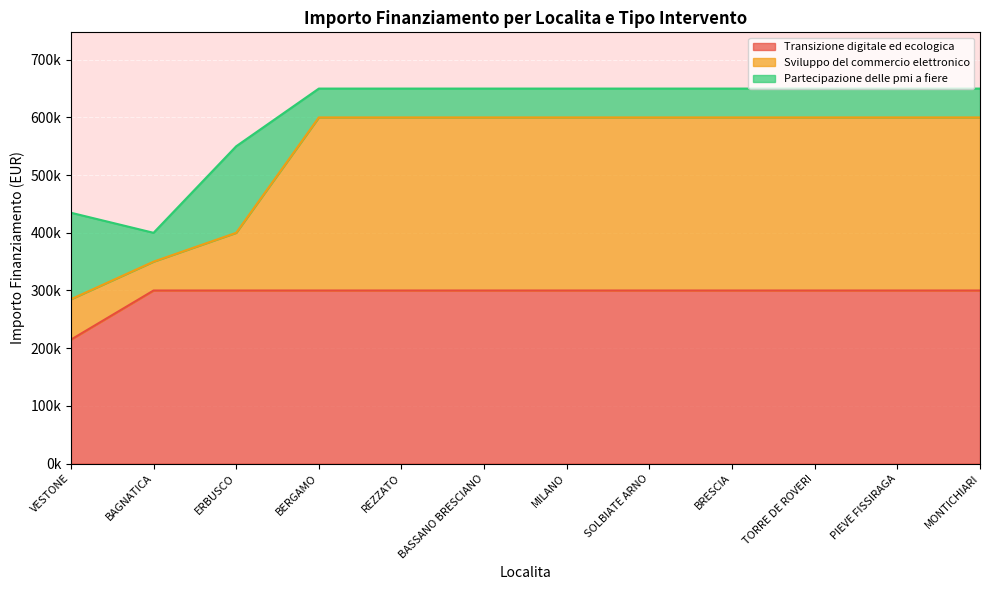

What are all the series names shown in the legend?

Transizione digitale ed ecologica, Sviluppo del commercio elettronico, Partecipazione delle pmi a fiere